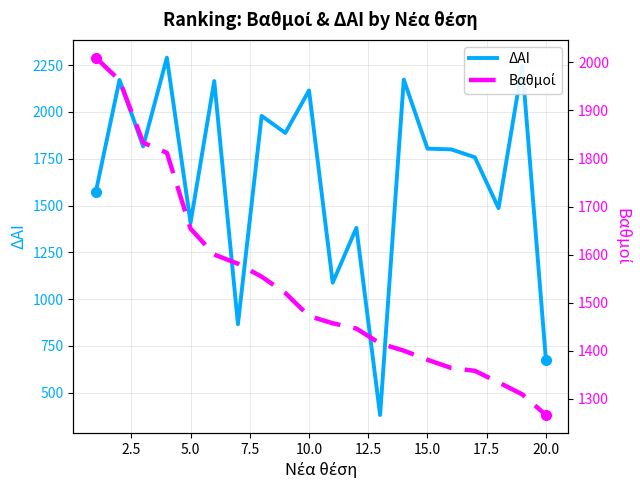

True or false: Βαθμοί has more than 2 points higher than both neighbors.

False